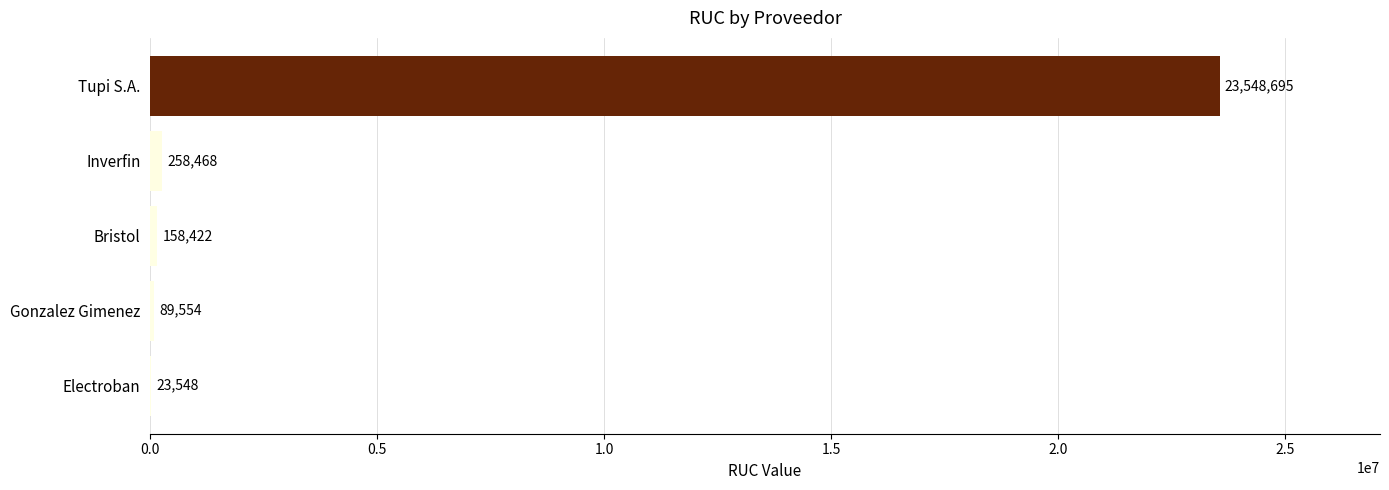

Which category has the highest value across all series?

Tupi S.A.